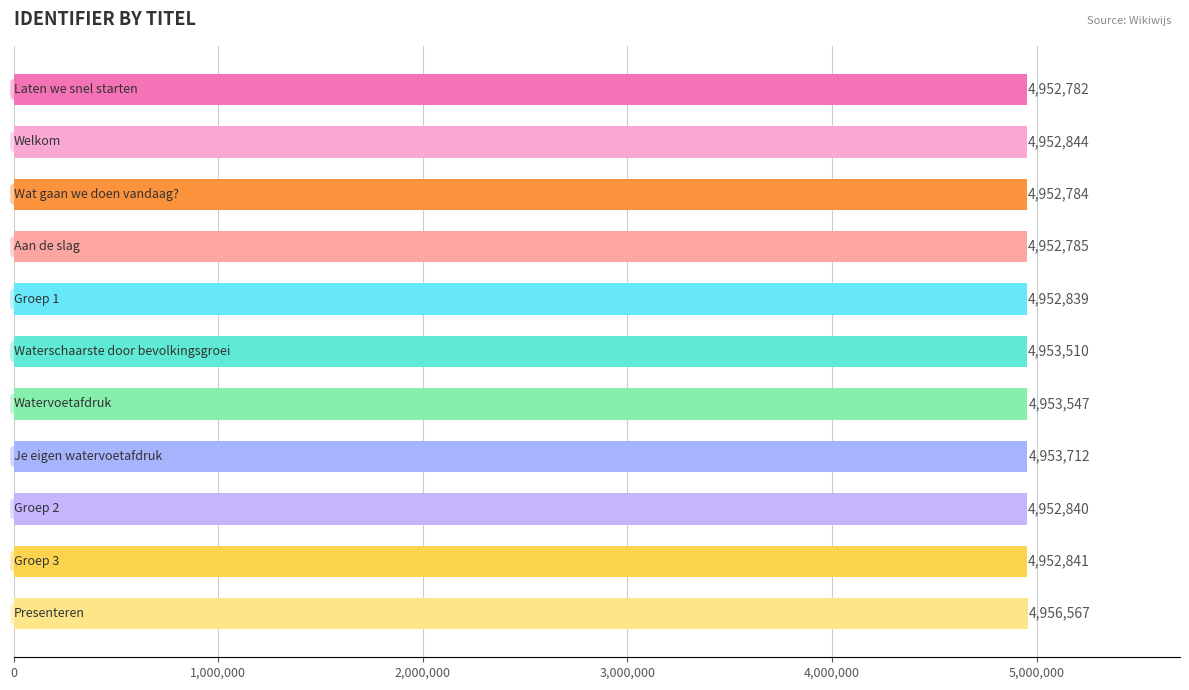

Reading top to bottom, extract all data points from this chart.

4952782	4952844	4952784	4952785	4952839	4953510	4953547	4953712	4952840	4952841	4956567